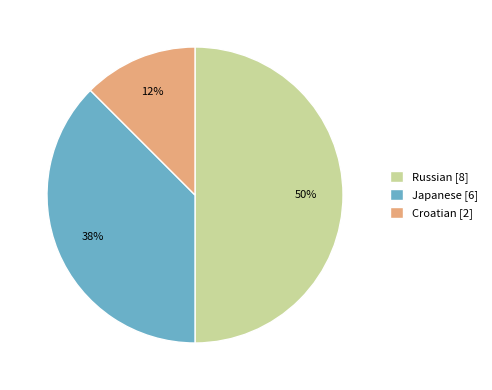

To the nearest percent, what portion does Russian [8] represent?

50%